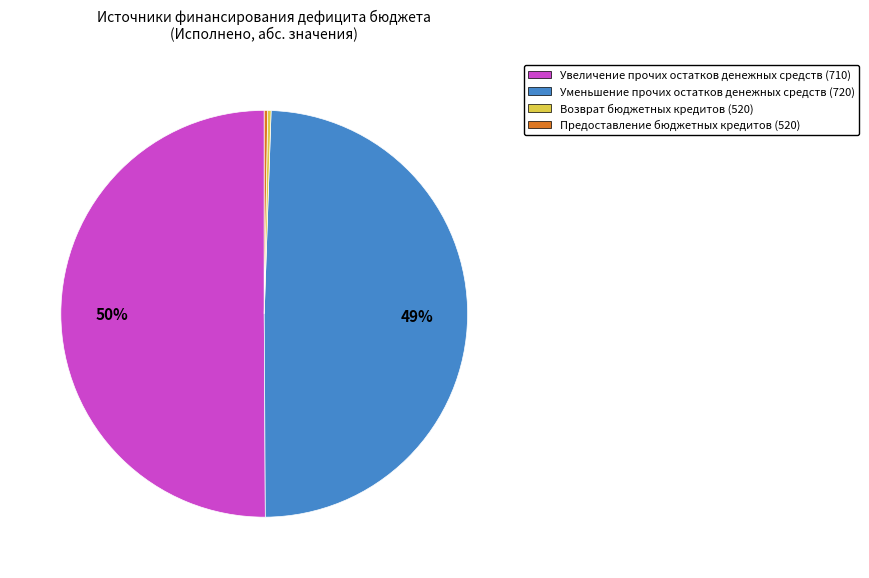

To the nearest percent, what is the average slice percentage?

25%